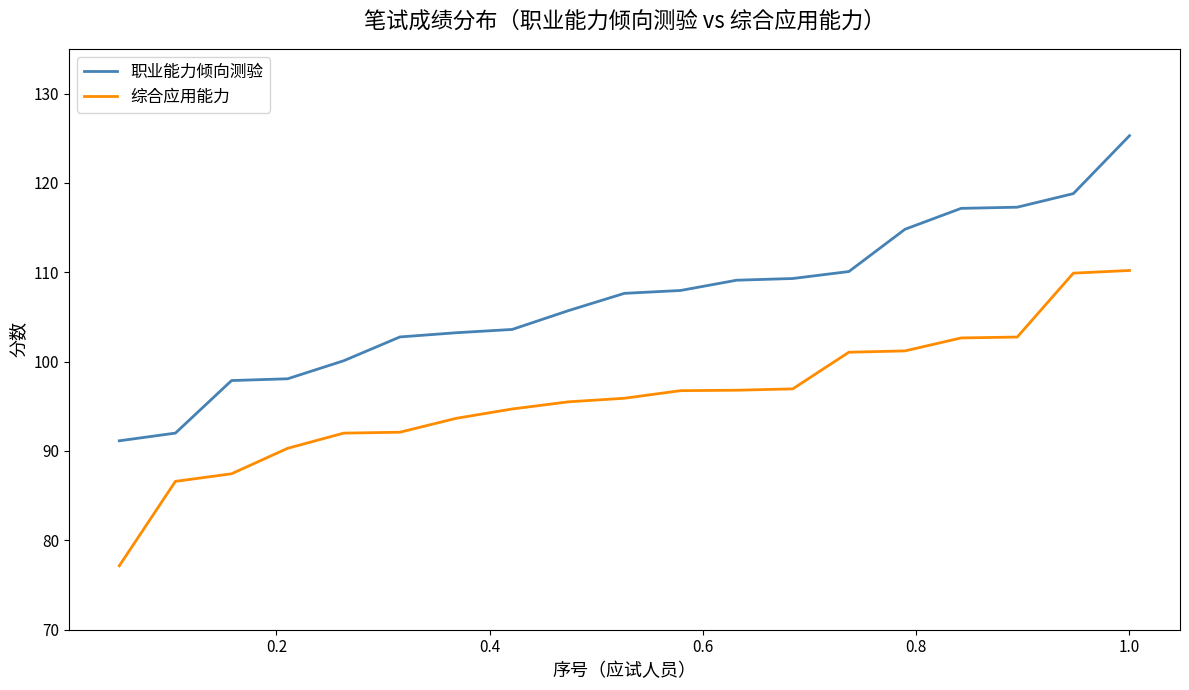

What is the average value of the 综合应用能力 series?

96.0